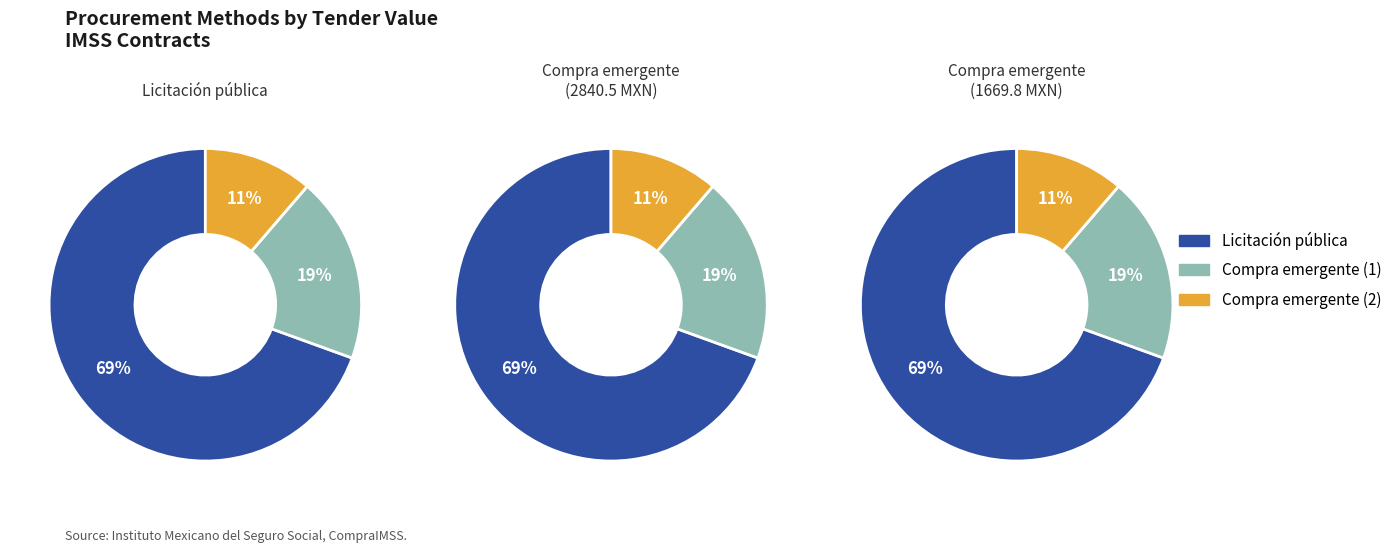

Does any single category account for the majority?

Yes